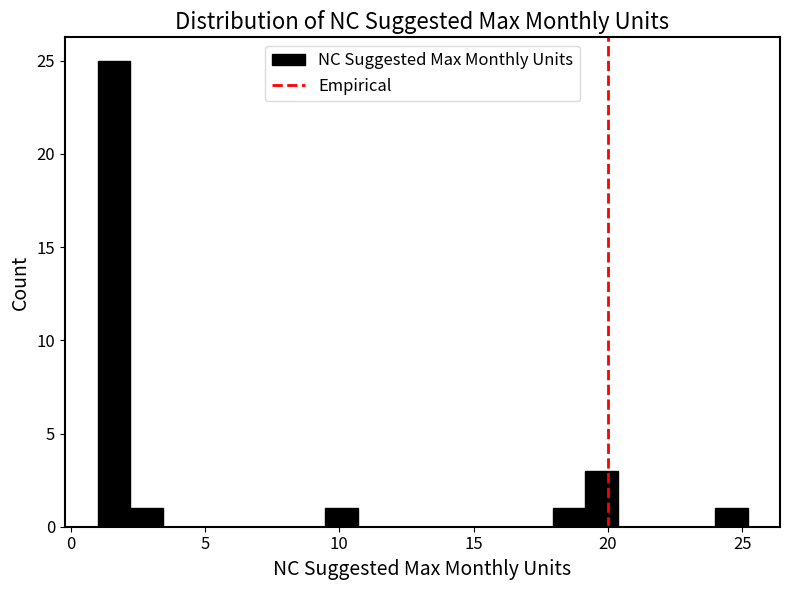

Around what value on the x-axis is the tallest bar? Give the approximate position of its centre, as read against the axis.

1.5